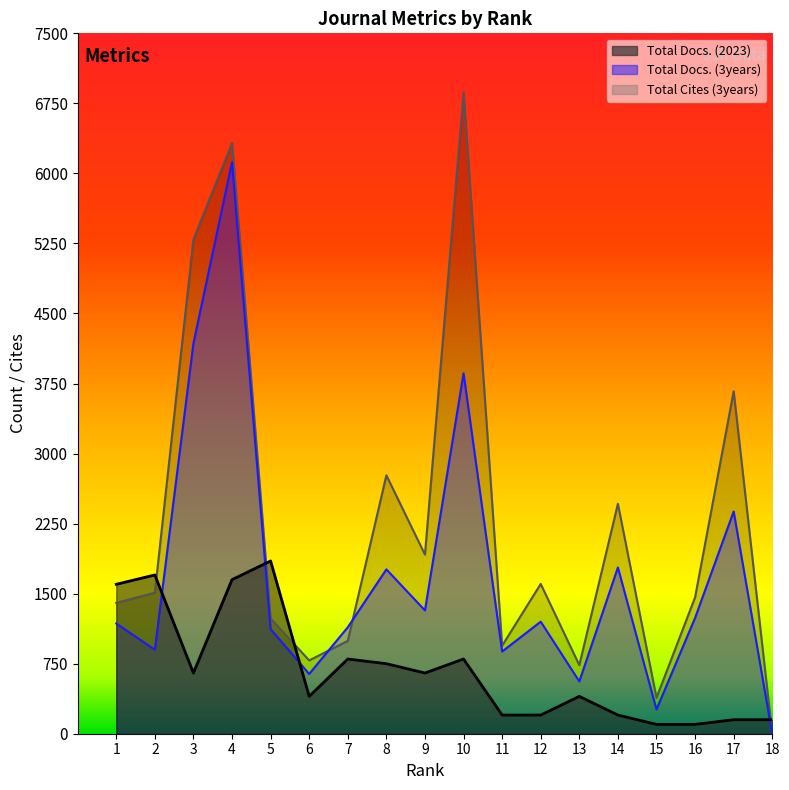

At which category is the sum across all series the highest?

4